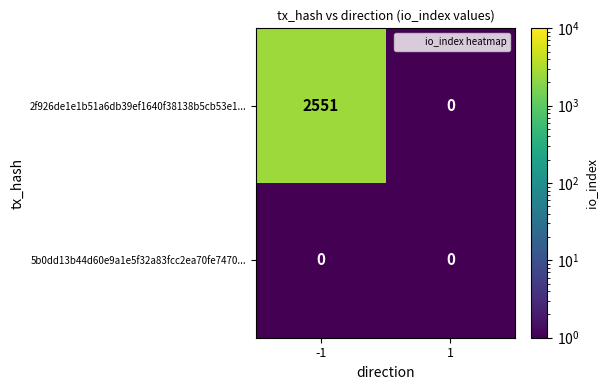

Reading left to right, what are all the values shown in this chart?

2f926de1e1b51a6db39ef1640f38138b5cb53e1...: -1=2551	1=0
5b0dd13b44d60e9a1e5f32a83fcc2ea70fe7470...: -1=0	1=0